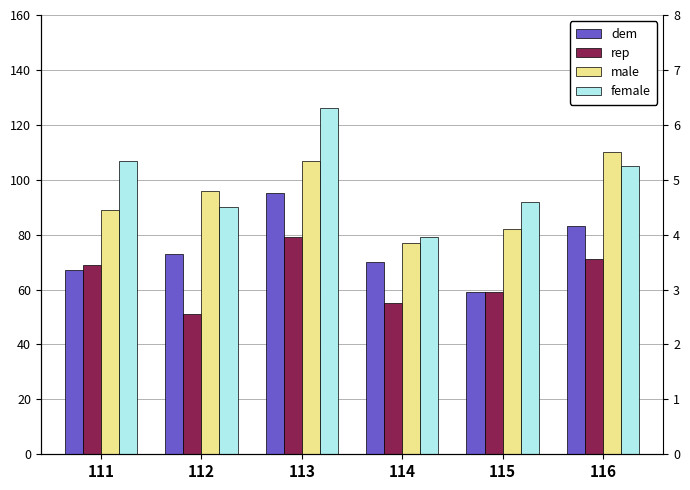

What is the minimum value shown in the chart?

51